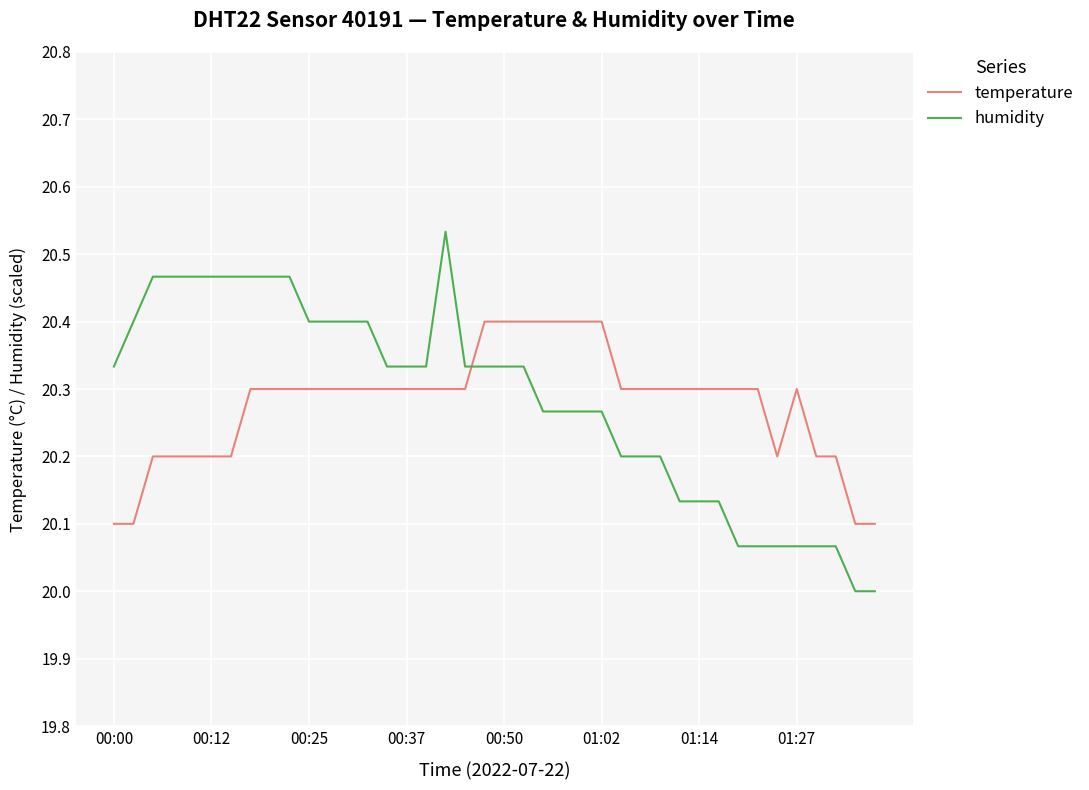

How many series are shown in this chart?

2